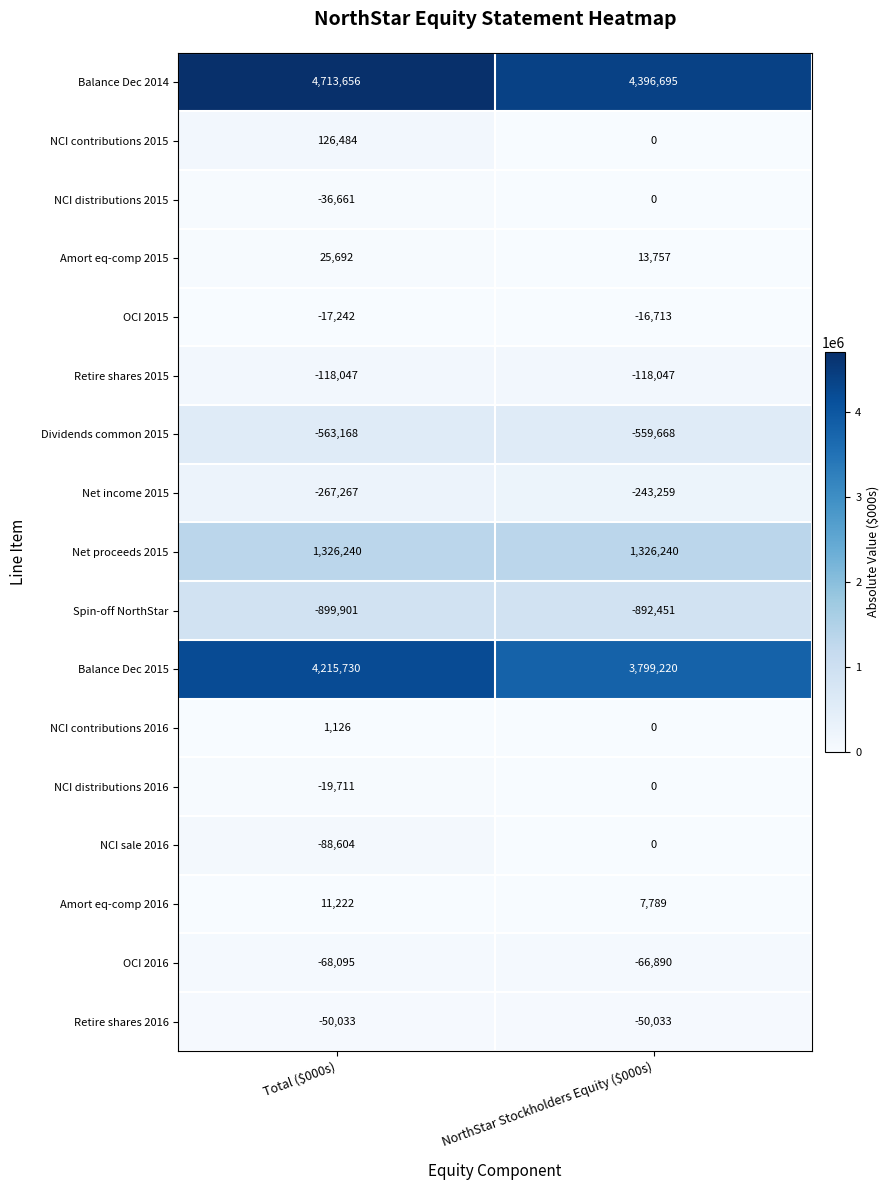

What is the average value of the Balance Dec 2014 series?

4555176